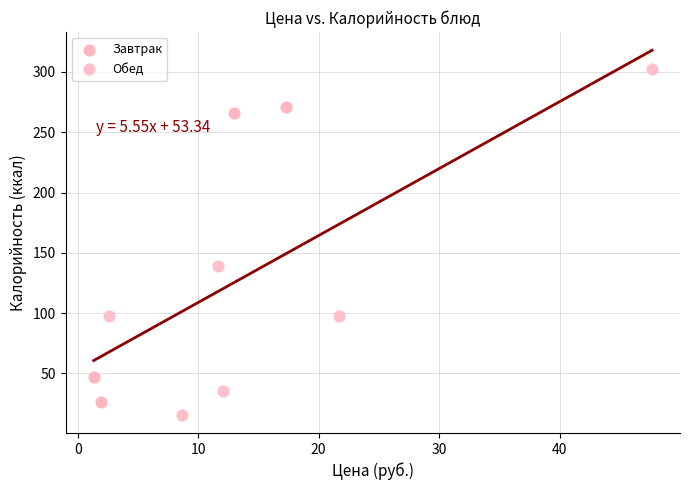

Which series has the largest Y range (max minus min)?

Обед